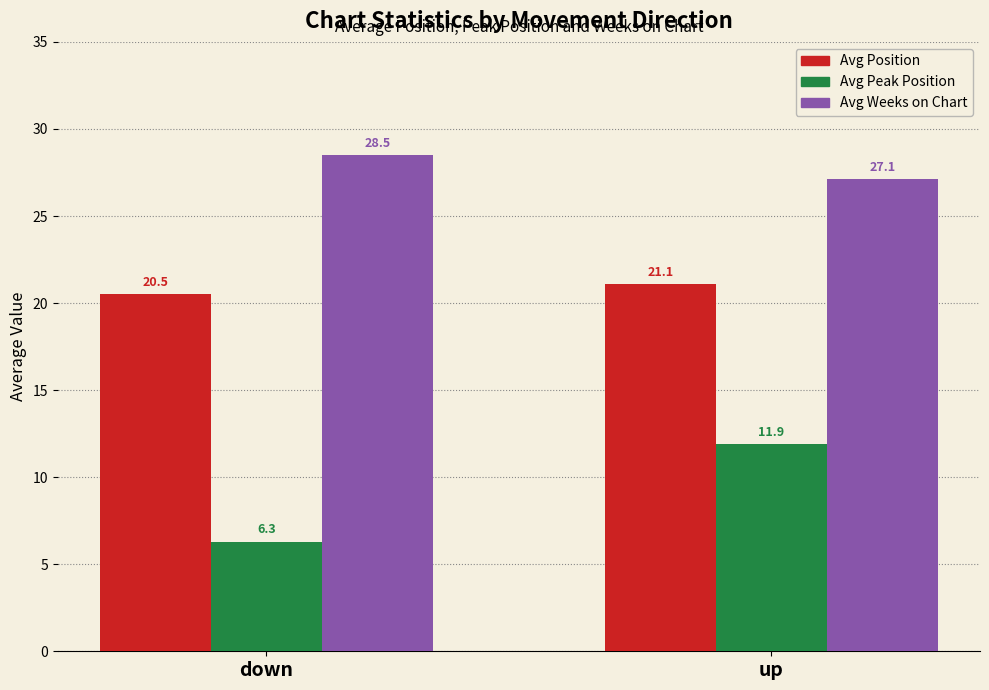

At which label does Avg Position first exceed 21?

up